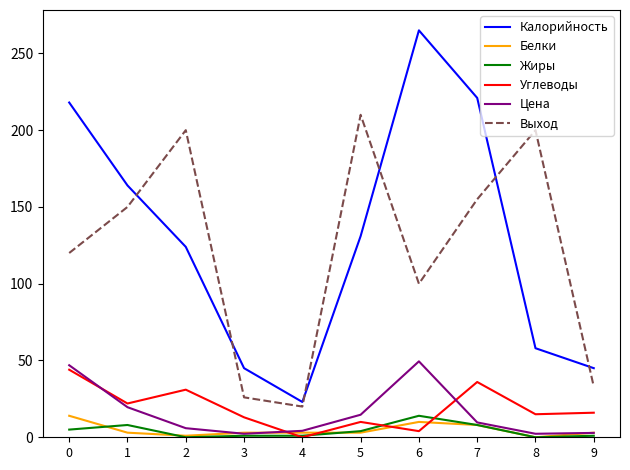

True or false: Калорийность and Белки cross at least once.

False